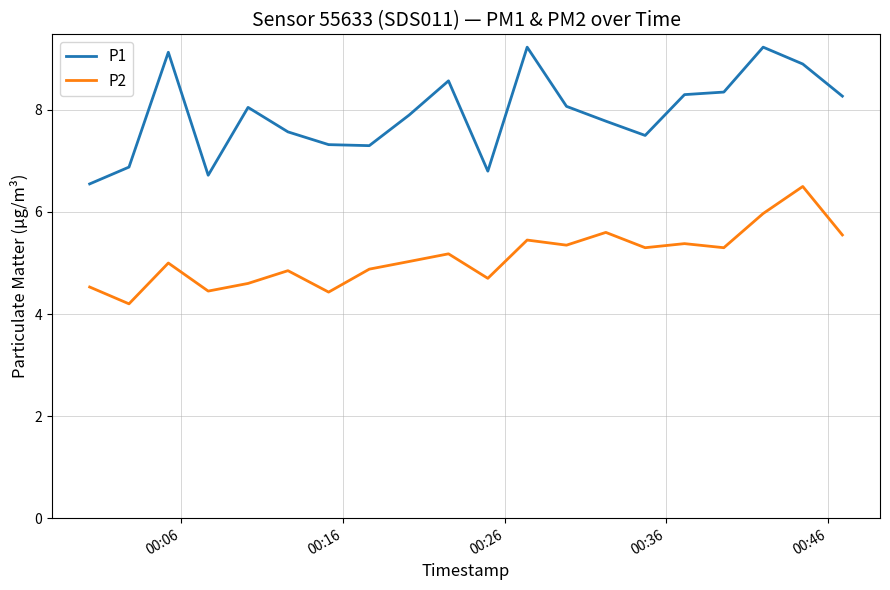

What is the difference between the maximum and minimum values in the P2 series?

2.3